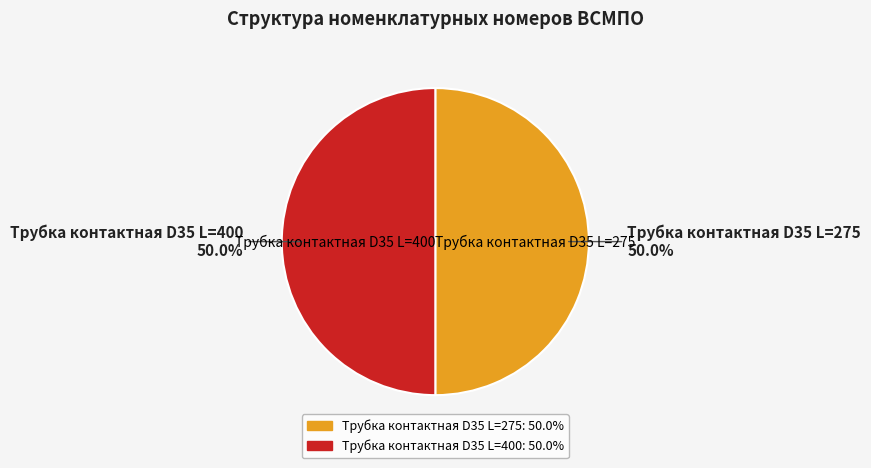

Which category has the biggest portion of the pie?

Трубка контактная D35 L=275